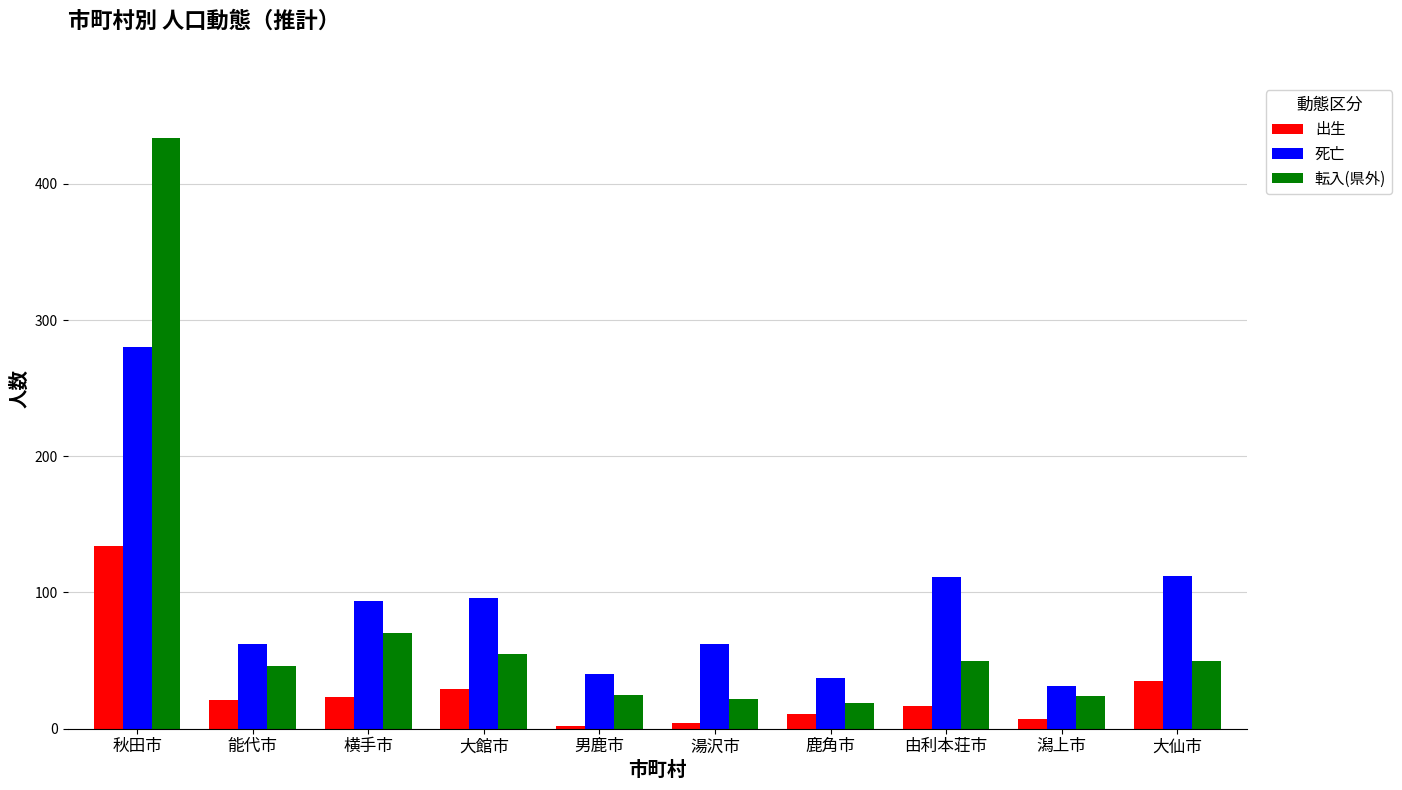

At which category is the sum across all series the highest?

秋田市